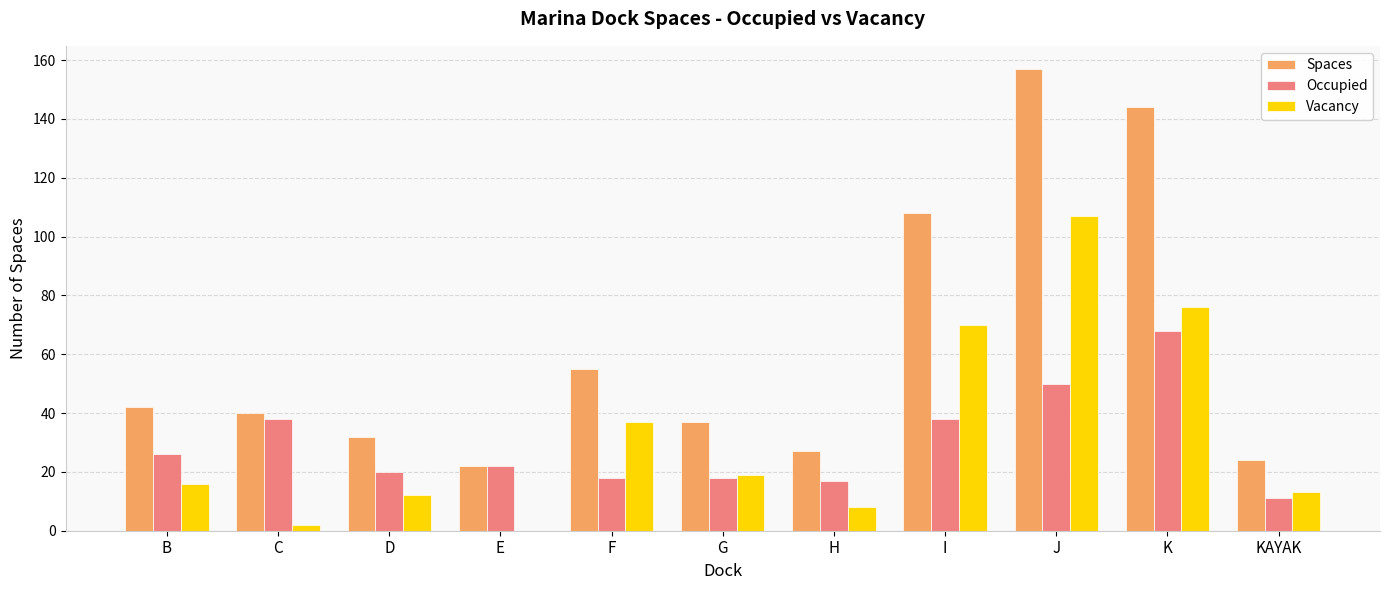

Are the bars grouped side by side (vs. stacked)?

Yes